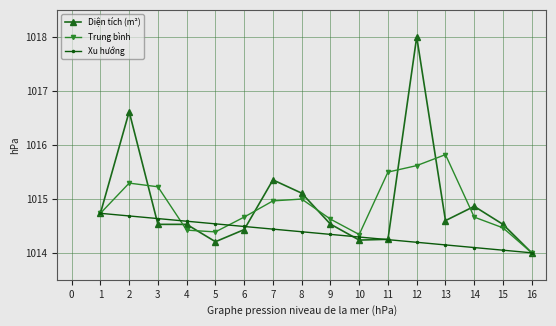

At which label is Trung bình closest to 1014?

16